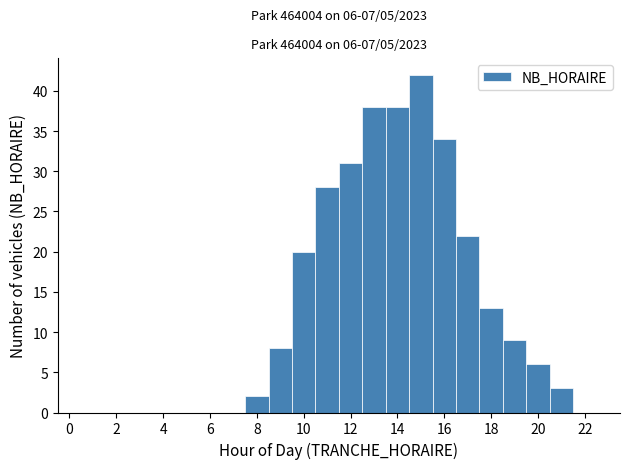

Over which range of the x-axis is the bar tallest?

14.5 to 15.5